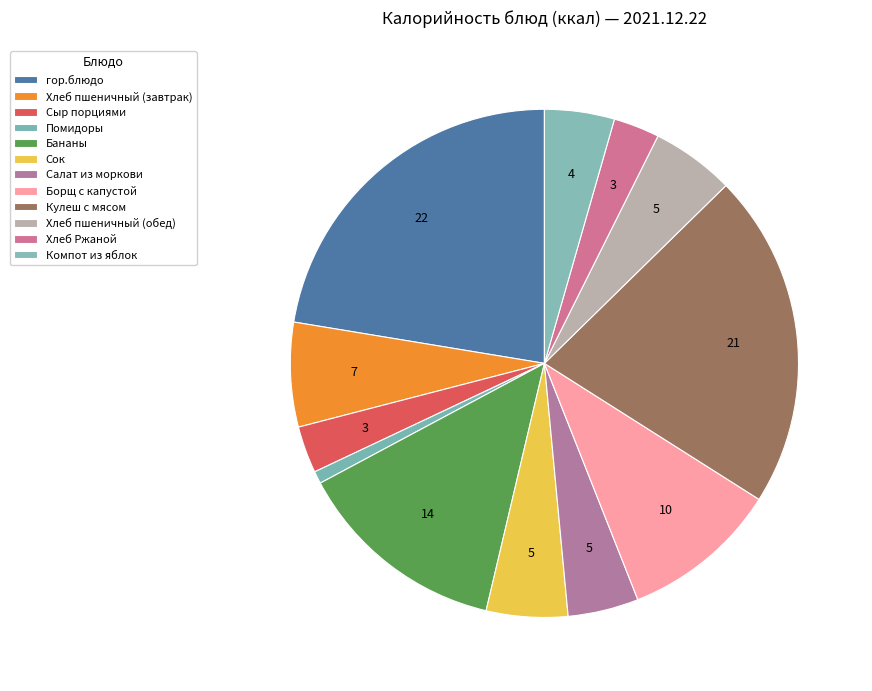

How many slices are in this pie chart?

12